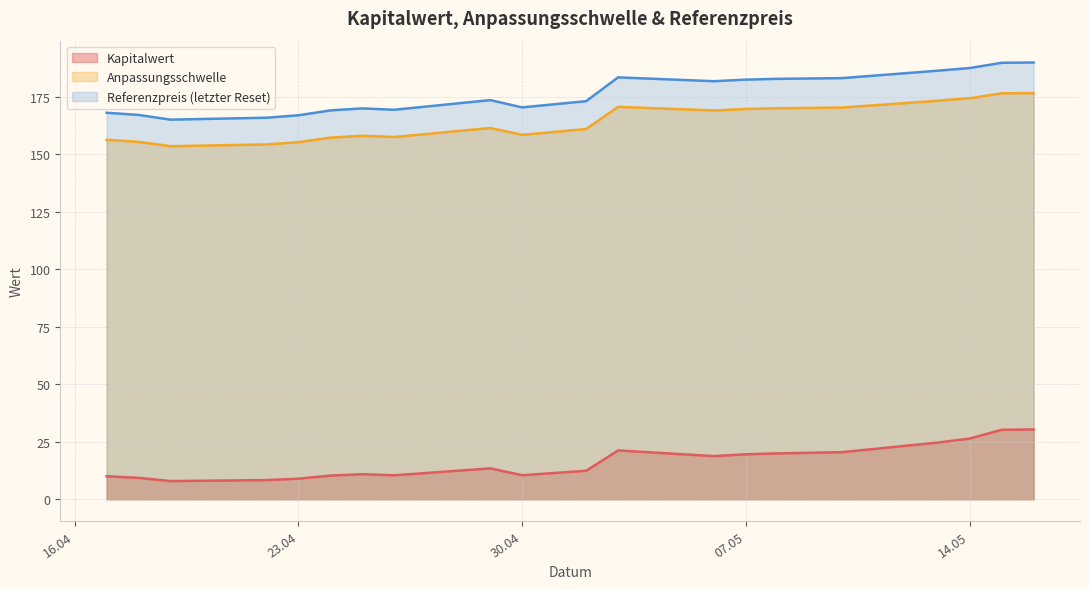

The Referenzpreis (letzter Reset) series shows 187.4 at 14.05. True or false?

True